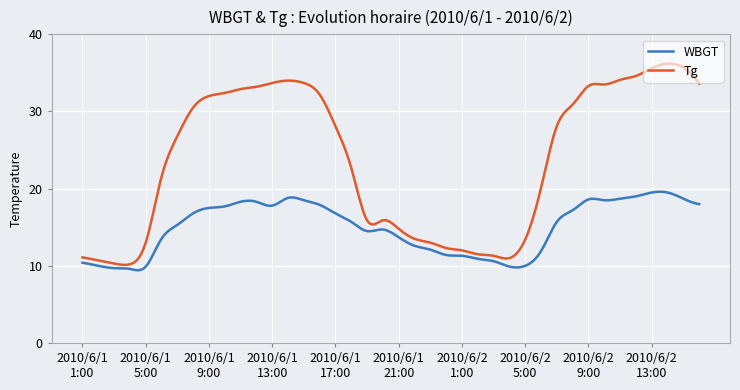

What is the difference between the maximum and minimum values in the WBGT series?

10.2